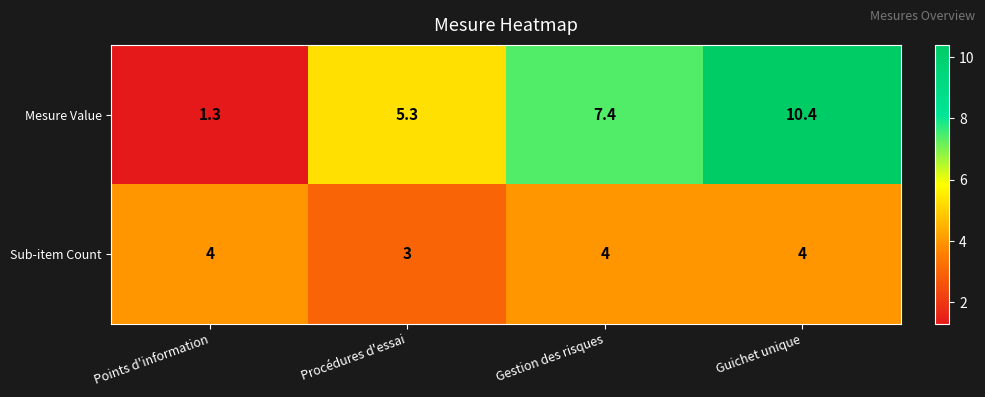

At which category does the chart reach its peak across all series?

Guichet unique